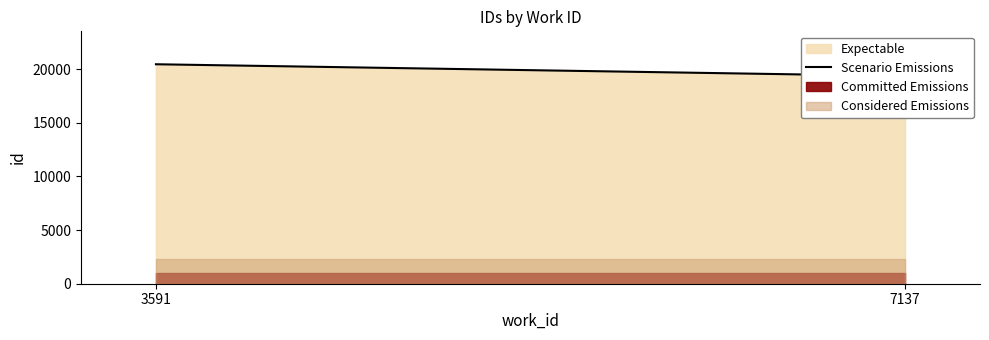

What is the average value?

19914.8